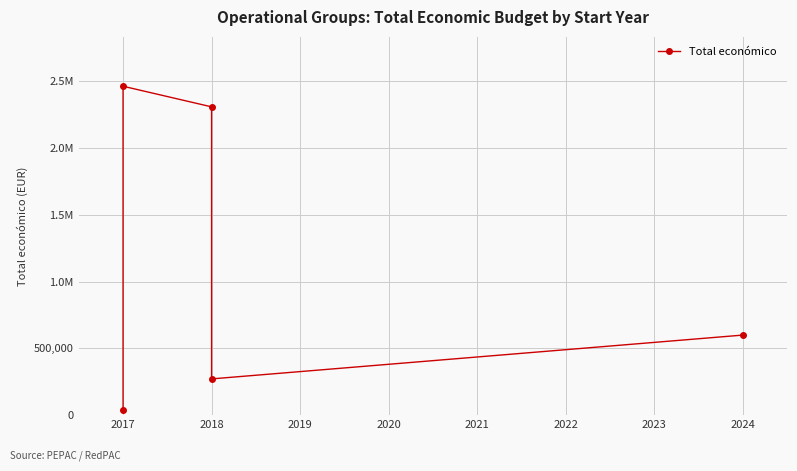

The chart shows a value of 15999 at 2017. True or false?

False